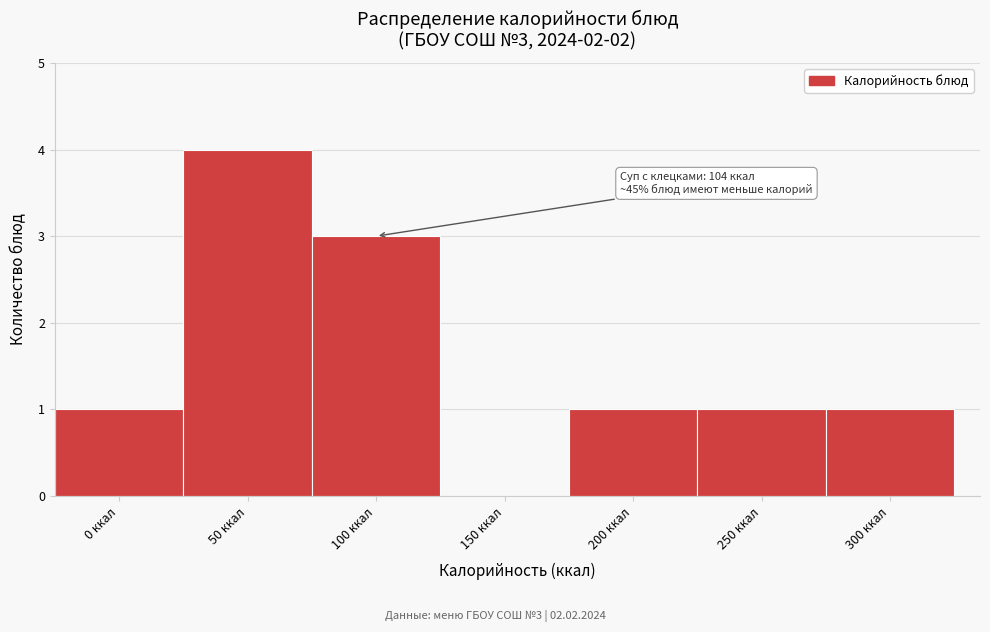

Reading right to left, list all the values displayed in this chart.

300 ккал=1	250 ккал=1	200 ккал=1	150 ккал=0	100 ккал=3	50 ккал=4	0 ккал=1